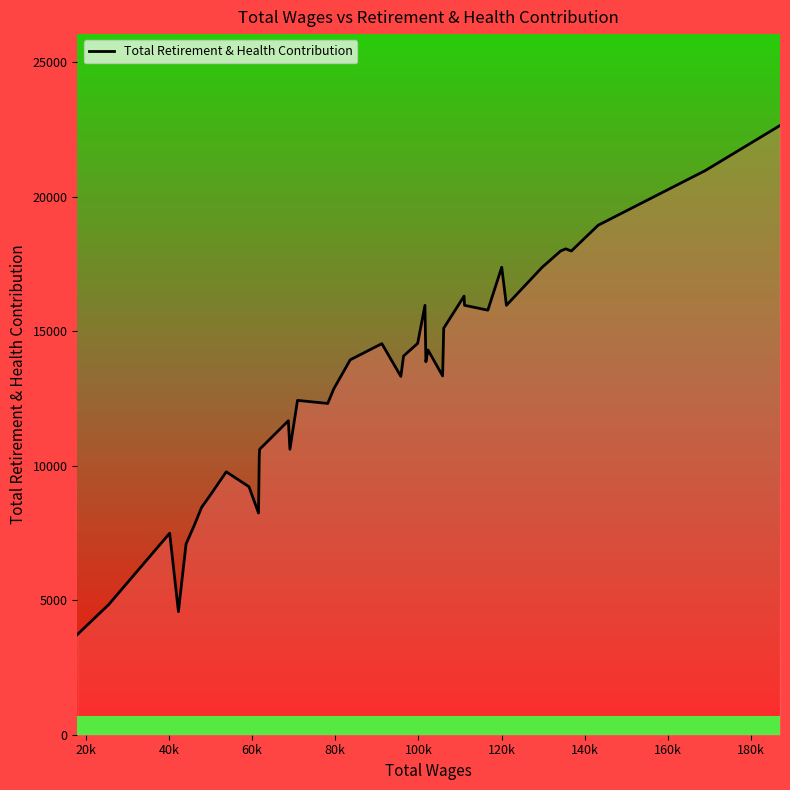

What is the maximum value shown in the chart?

22646